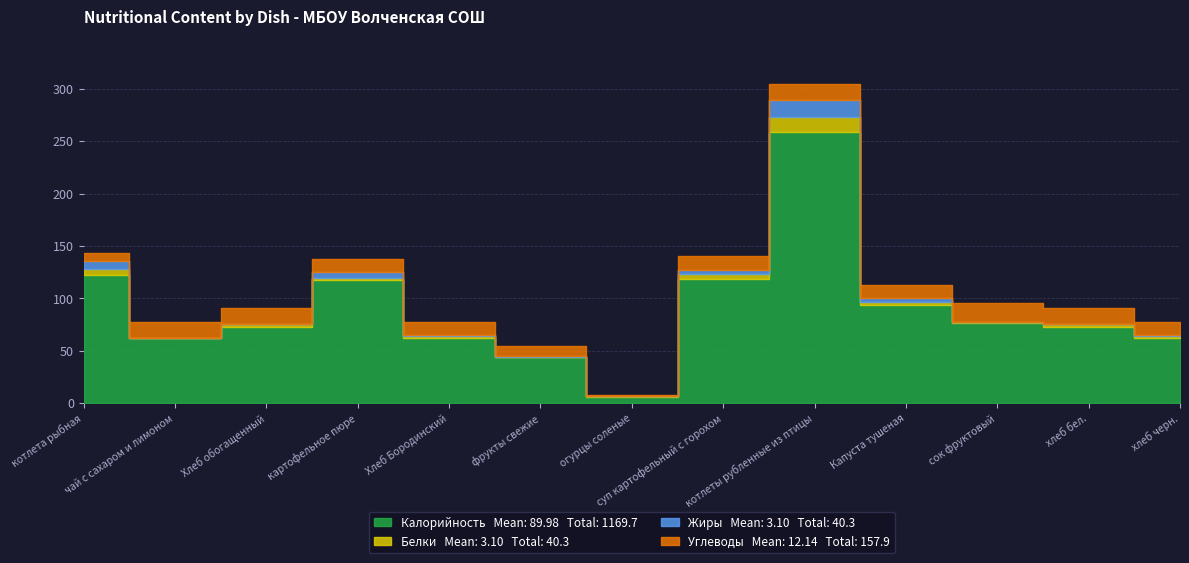

True or false: Углеводы and Жиры intersect in this chart.

True